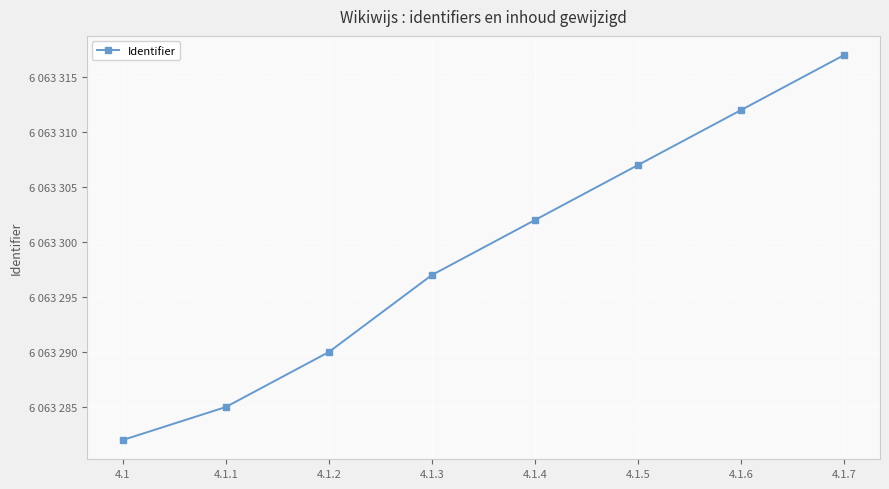

Where does the data first go above 6063302?

4.1.5